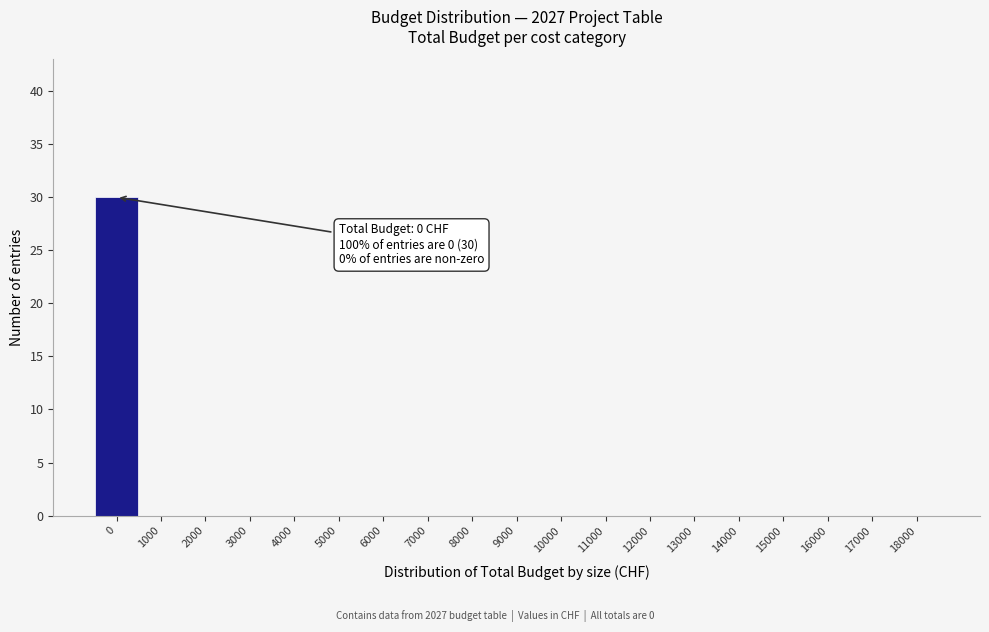

Reading left to right, list all the values displayed in this chart.

0=30	1000=0	2000=0	3000=0	4000=0	5000=0	6000=0	7000=0	8000=0	9000=0	10000=0	11000=0	12000=0	13000=0	14000=0	15000=0	16000=0	17000=0	18000=0